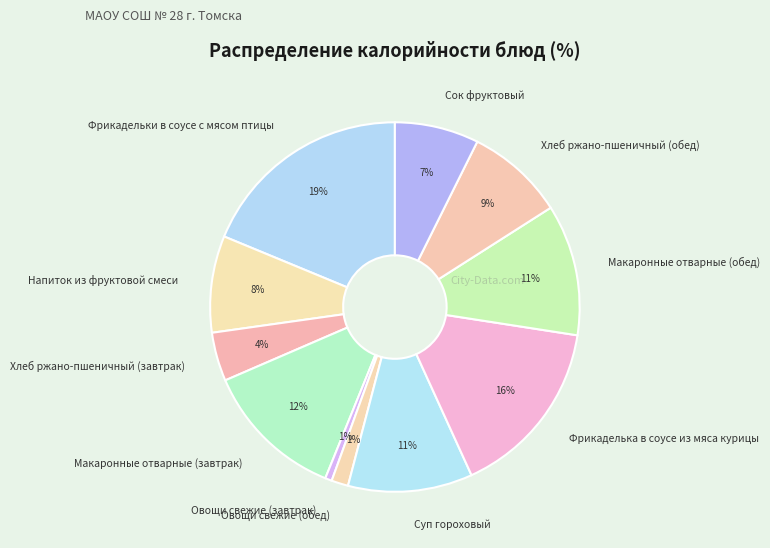

Count the number of slices in the pie.

11